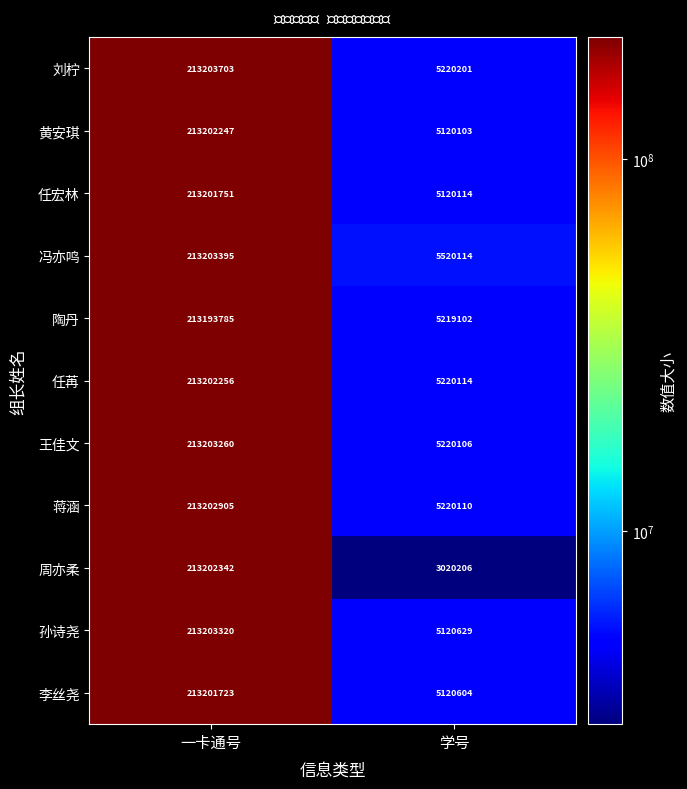

Reading left to right, transcribe all the data shown in this chart.

刘柠: 一卡通号=213203703	学号=5220201
黄安琪: 一卡通号=213202247	学号=5120103
任宏林: 一卡通号=213201751	学号=5120114
冯亦鸣: 一卡通号=213203395	学号=5520114
陶丹: 一卡通号=213193785	学号=5219102
任苒: 一卡通号=213202256	学号=5220114
王佳文: 一卡通号=213203260	学号=5220106
蒋涵: 一卡通号=213202905	学号=5220110
周亦柔: 一卡通号=213202342	学号=3020206
孙诗尧: 一卡通号=213203320	学号=5120629
李丝尧: 一卡通号=213201723	学号=5120604